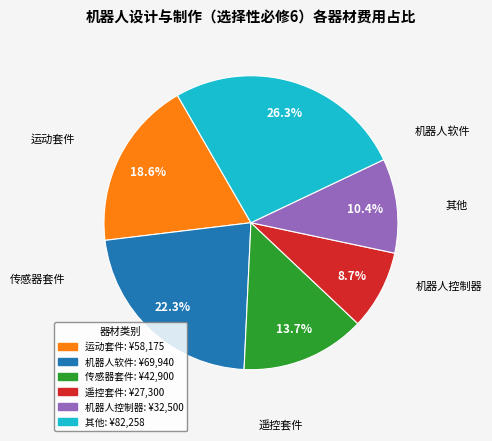

Is there a majority slice in this chart?

No